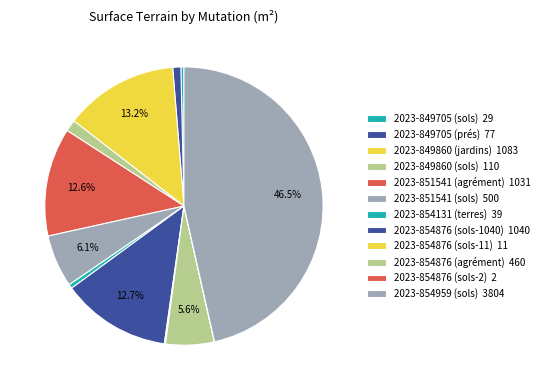

What is the total percentage of 2023-849705 (sols) and 2023-851541 (sols)?

6.5%